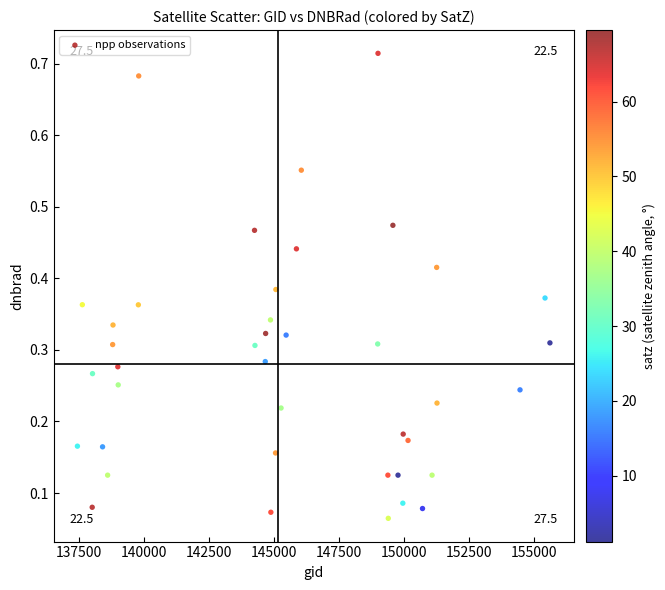

What is the range of X values (max minus min)?

18153.0